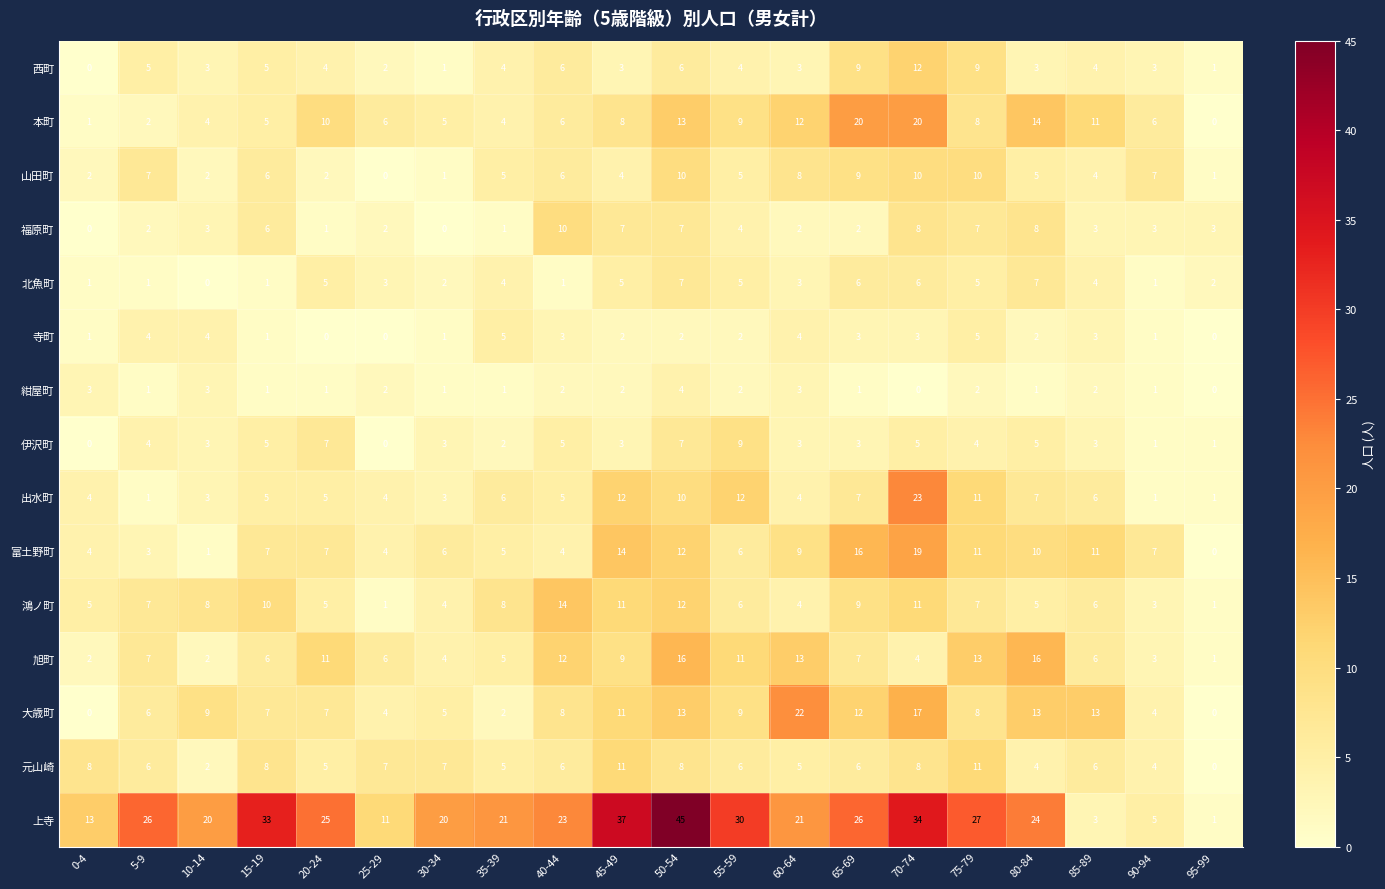

Where does the 元山崎 series first go above 6?

0-4